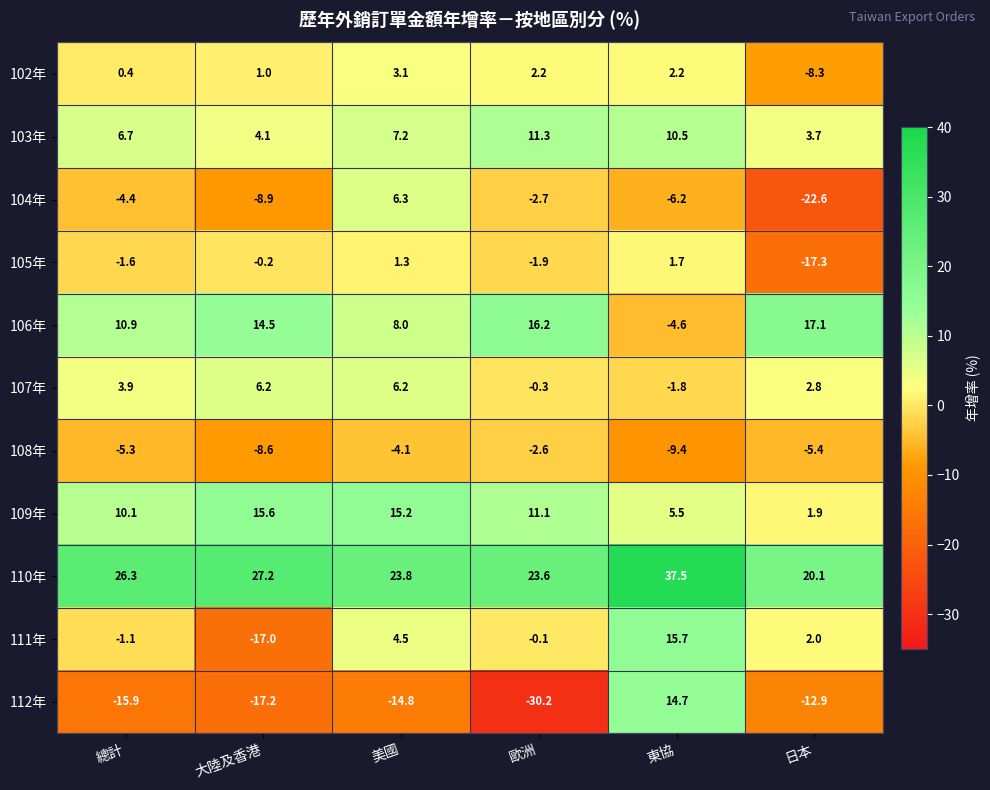

Is it true that 112年 equals -17.2 at 大陸及香港?

True